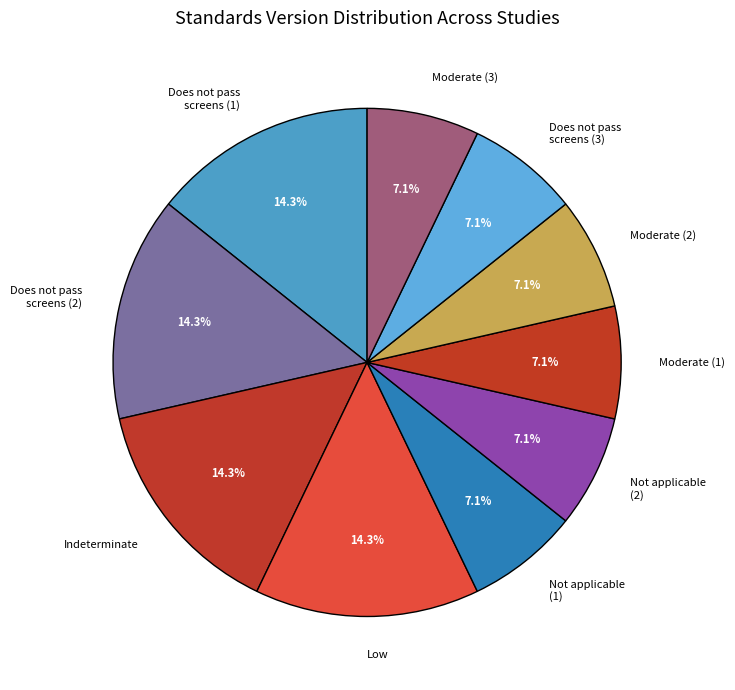

What percentage is the Low slice, to the nearest percent?

14%